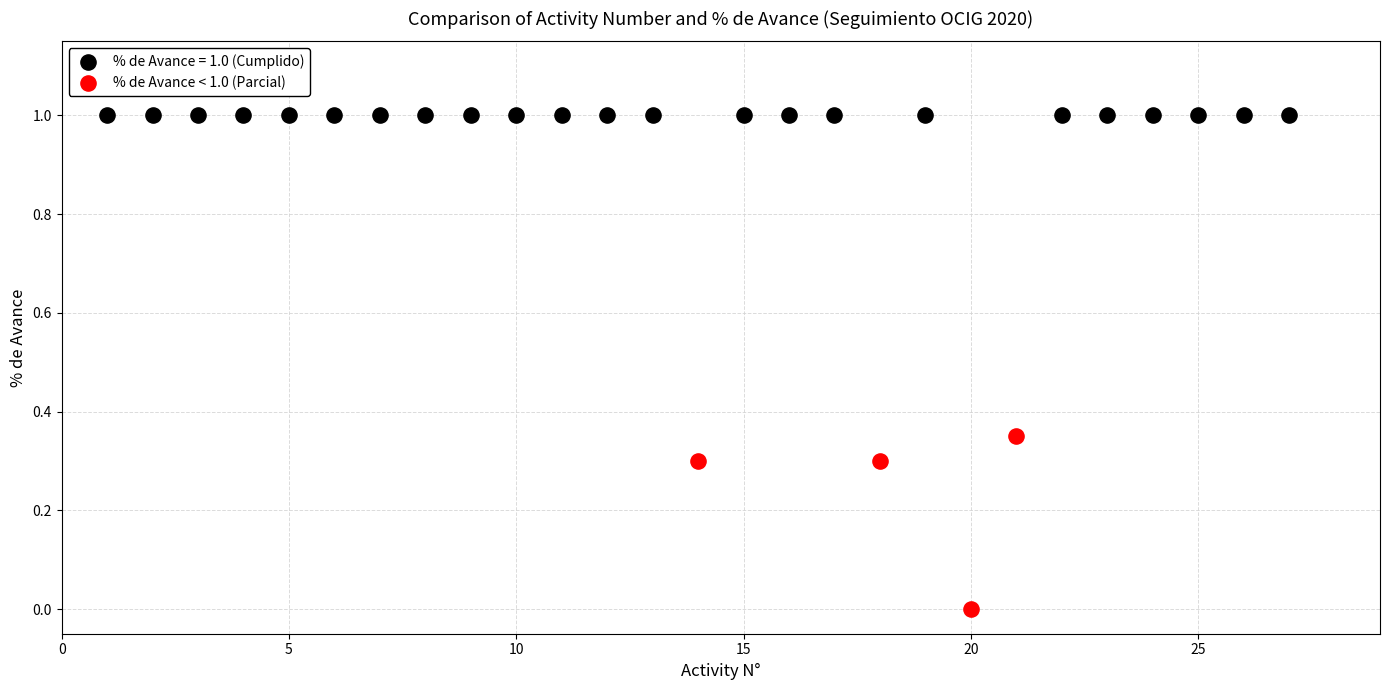

Which series contains the lowest Y value?

% de Avance < 1.0 (Parcial)